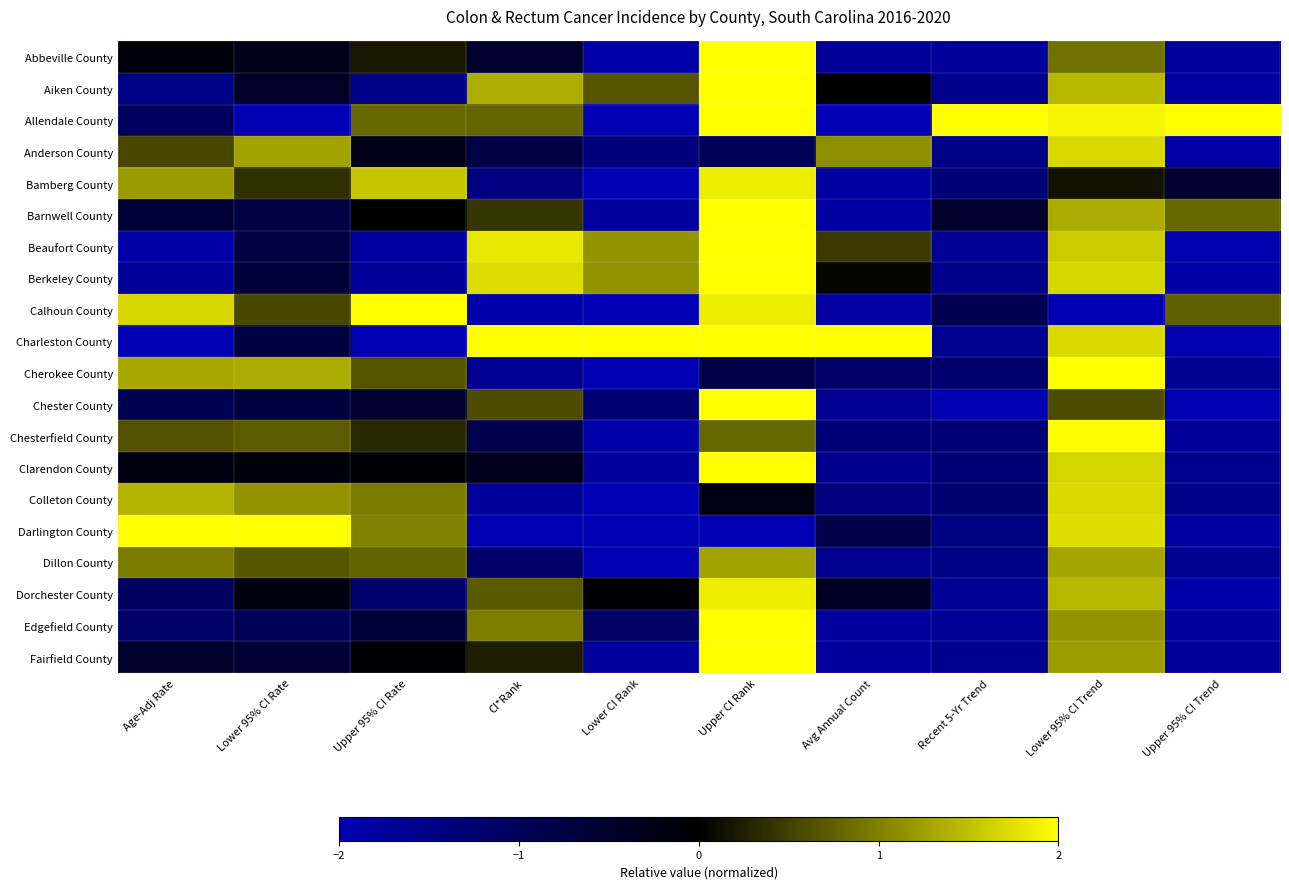

What is the minimum value shown in the chart?

-2.0